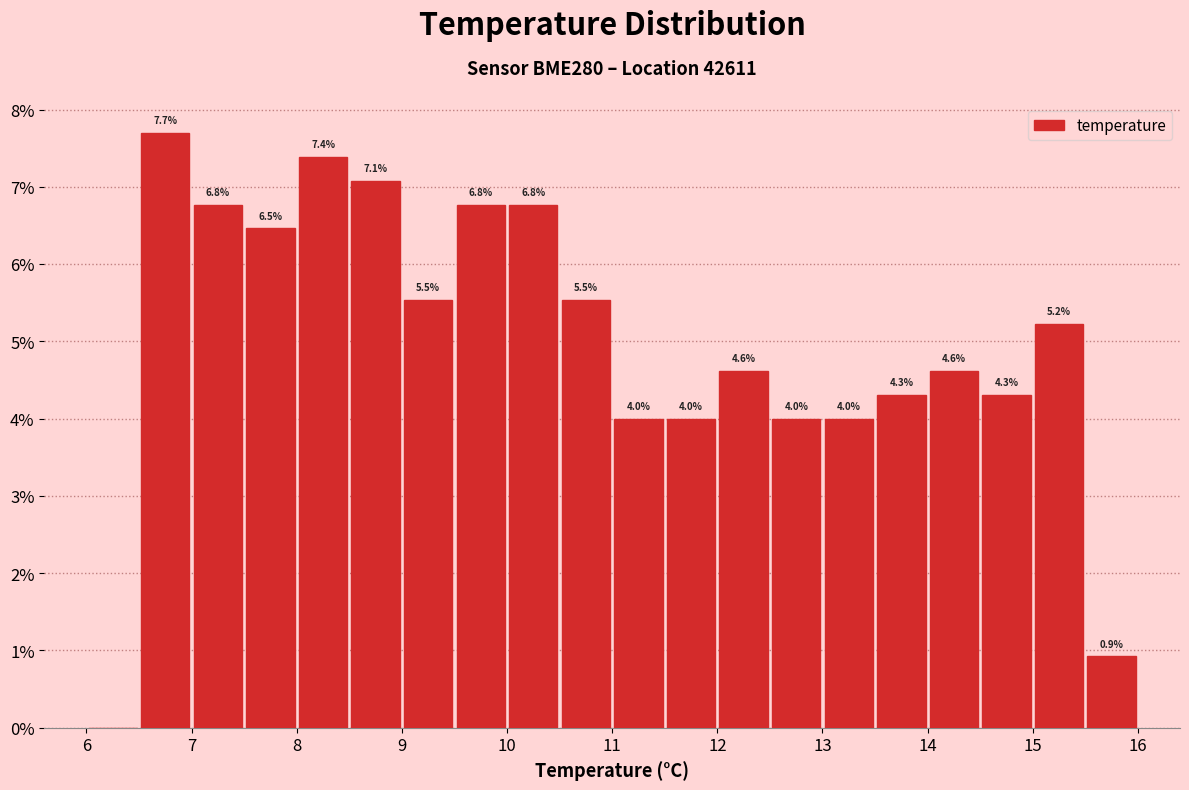

Over which range of the x-axis is the bar tallest?

6.5 to 7.0